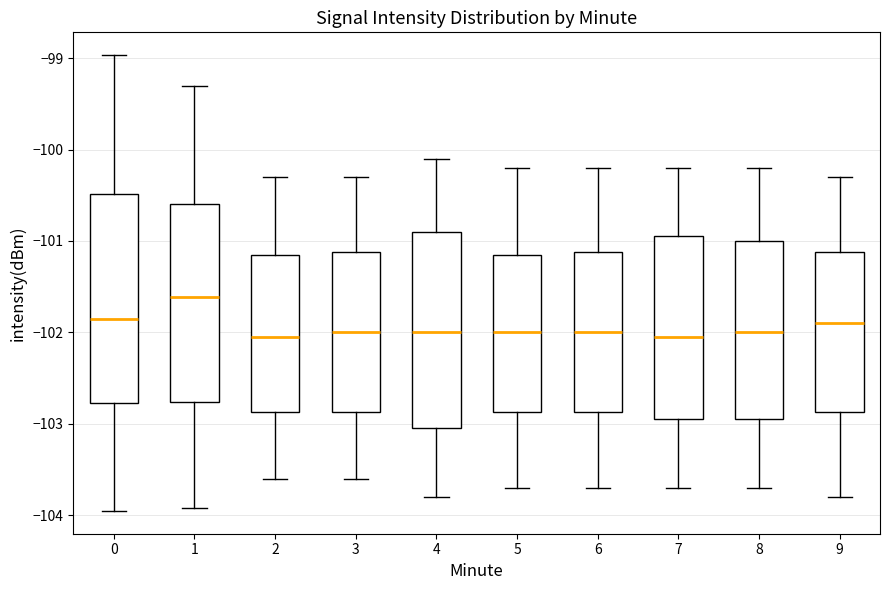

Reading left to right, read every box against the y-axis: the position of its median line, the range the box covers, and the ends of its whiskers. The values are not printed on the chart, so give them approximately, as read against the axis.

0: median -101.9, box -102.8 to -100.5, whiskers -104.0 to -99.0
1: median -101.6, box -102.8 to -100.6, whiskers -103.9 to -99.3
2: median -102.0, box -102.9 to -101.1, whiskers -103.6 to -100.3
3: median -102.0, box -102.9 to -101.1, whiskers -103.6 to -100.3
4: median -102.0, box -103.0 to -100.9, whiskers -103.8 to -100.1
5: median -102.0, box -102.9 to -101.1, whiskers -103.7 to -100.2
6: median -102.0, box -102.9 to -101.1, whiskers -103.7 to -100.2
7: median -102.0, box -102.9 to -100.9, whiskers -103.7 to -100.2
8: median -102.0, box -102.9 to -101.0, whiskers -103.7 to -100.2
9: median -101.9, box -102.9 to -101.1, whiskers -103.8 to -100.3